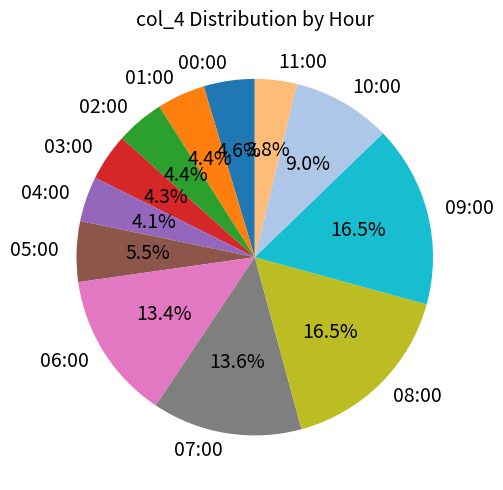

Does any single category account for the majority?

No